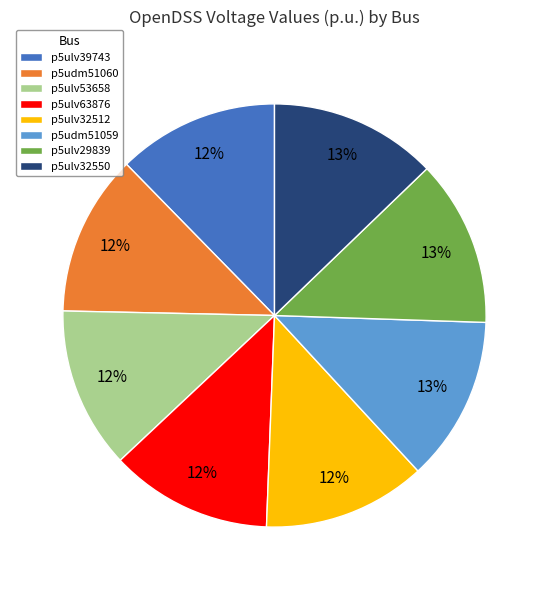

The p5ulv39743 slice represents 12% of the pie. True or false?

True